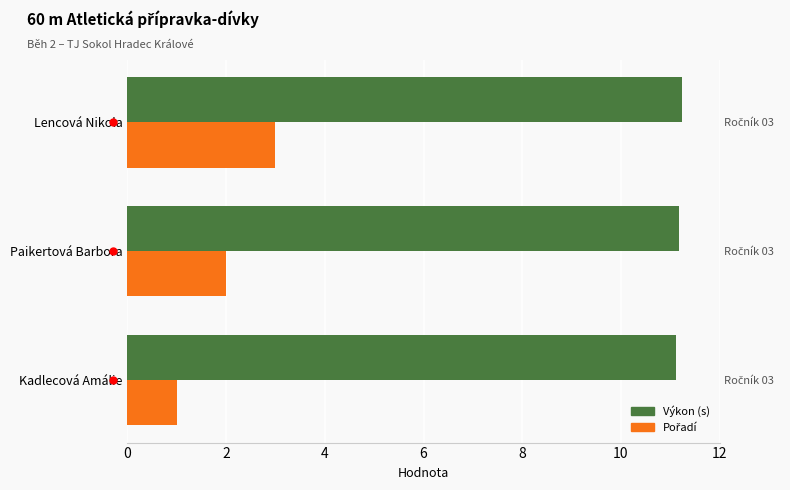

Which series has the largest range (max minus min)?

Pořadí